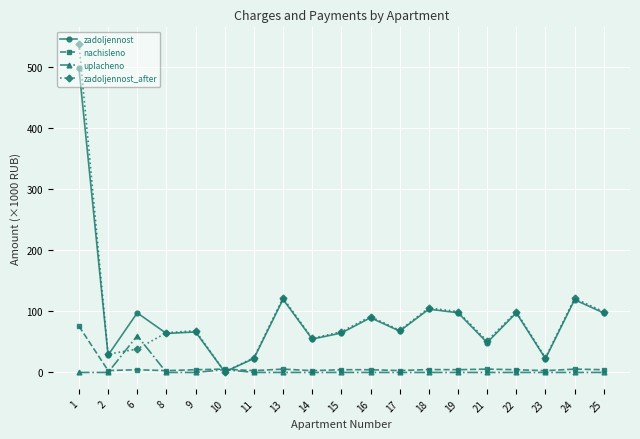

What is the value of the zadoljennost point at the 6th from the left?

0.9